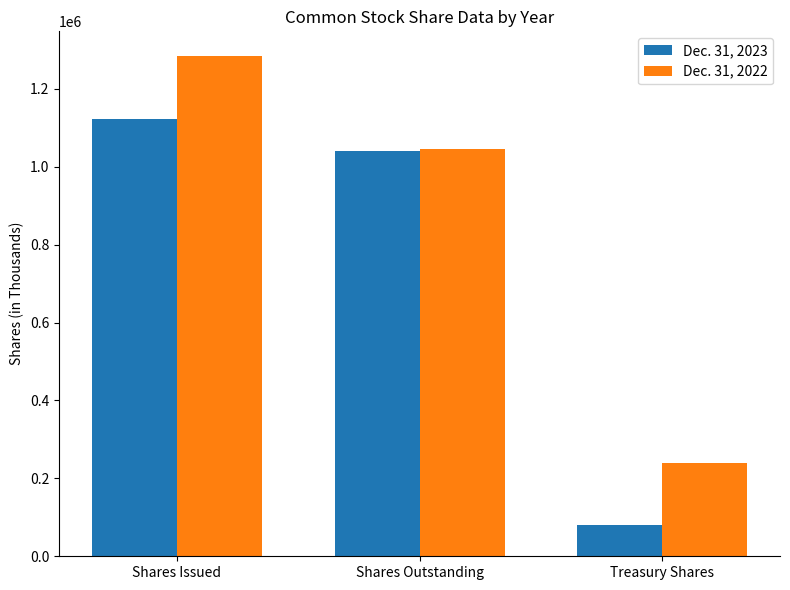

Is it true that Dec. 31, 2023 equals 497677 at Shares Issued?

False